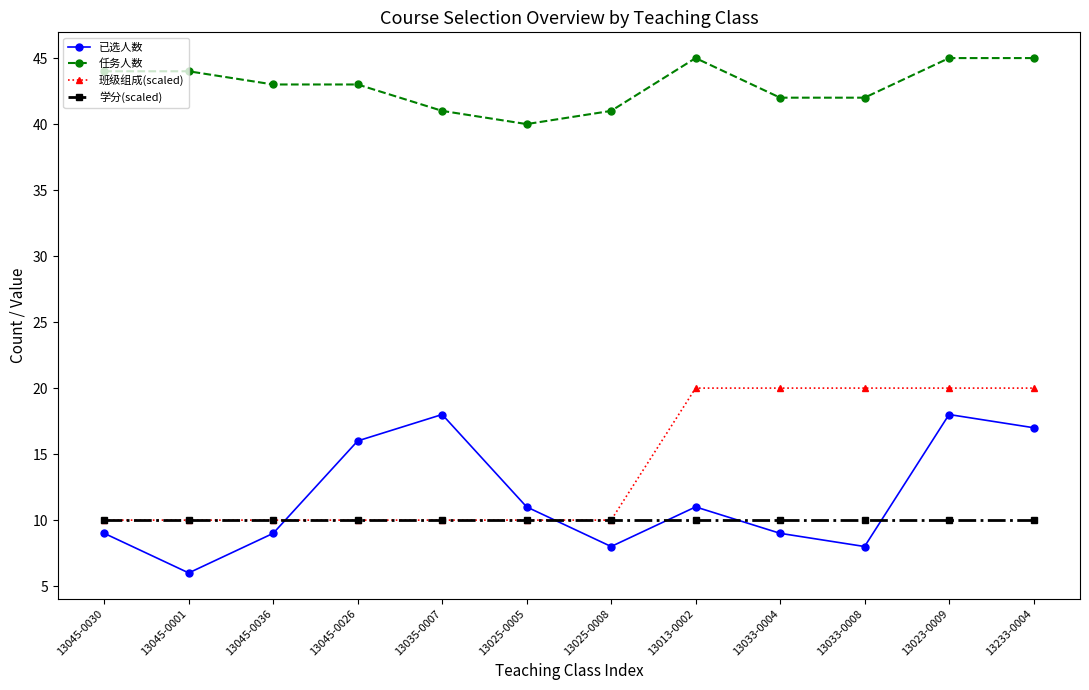

What value does the 任务人数 series have at 13033-0004?

42